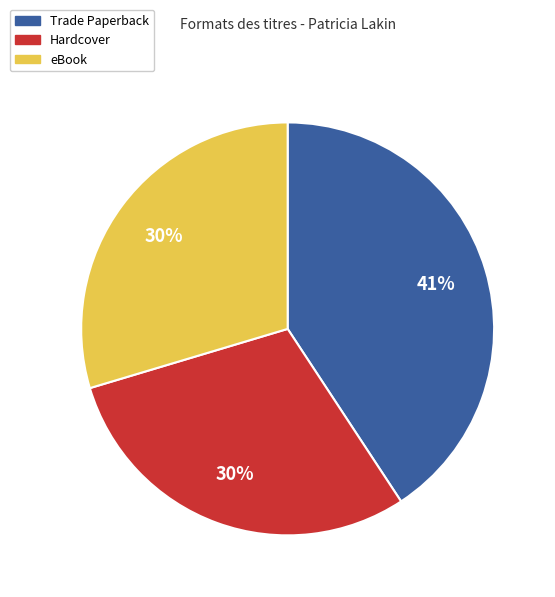

Is there a majority slice in this chart?

No